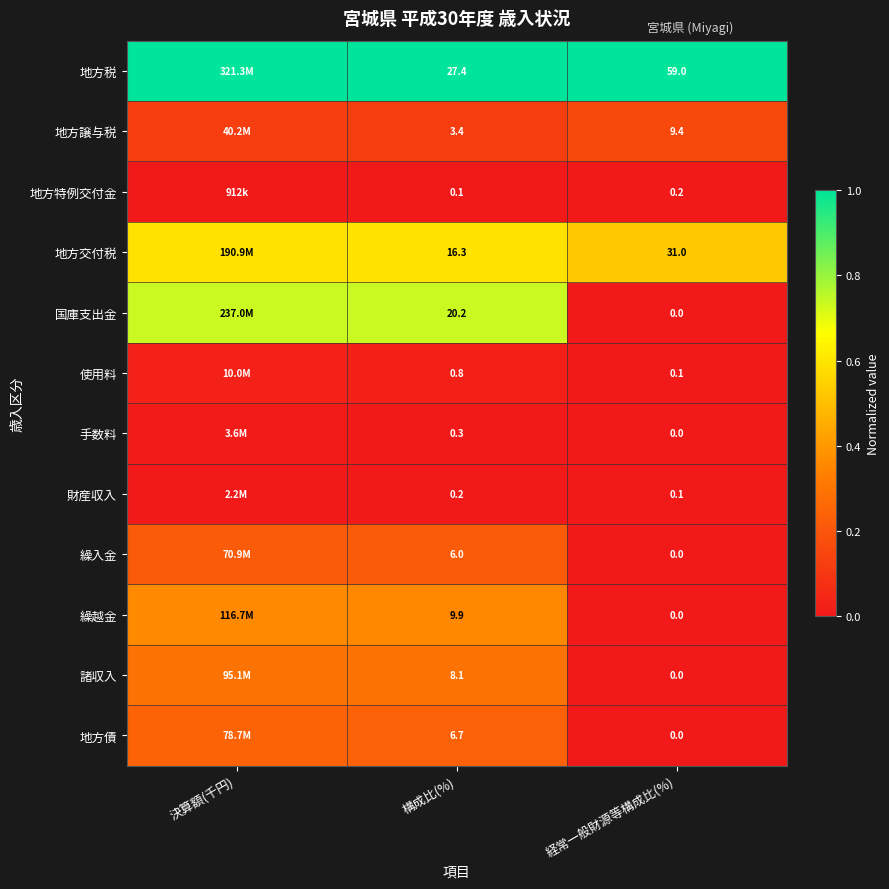

Rank the series at 構成比(%) from lowest to highest value.

地方特例交付金, 財産収入, 手数料, 使用料, 地方譲与税, 繰入金, 地方債, 諸収入, 繰越金, 地方交付税, 国庫支出金, 地方税